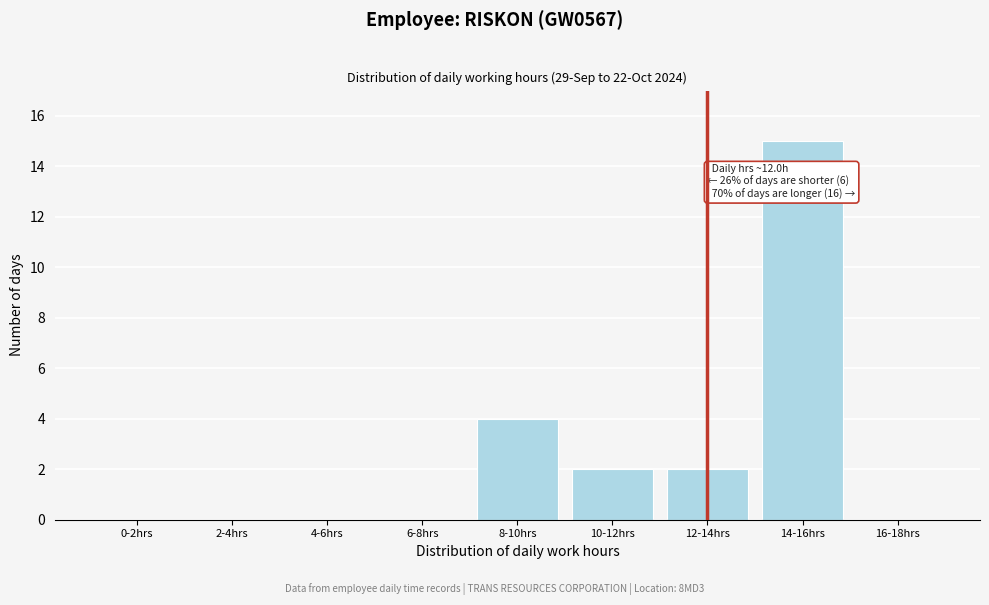

Reading left to right, what are all the values shown in this chart?

0-2hrs=0	2-4hrs=0	4-6hrs=0	6-8hrs=0	8-10hrs=4	10-12hrs=2	12-14hrs=2	14-16hrs=15	16-18hrs=0